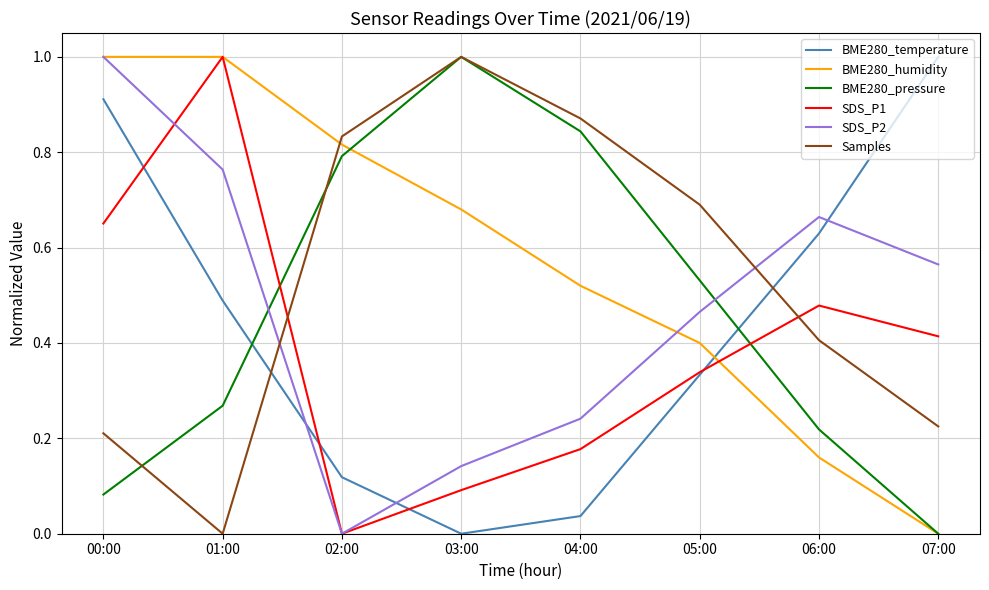

What is the total value across all series at 05:00?

2.8